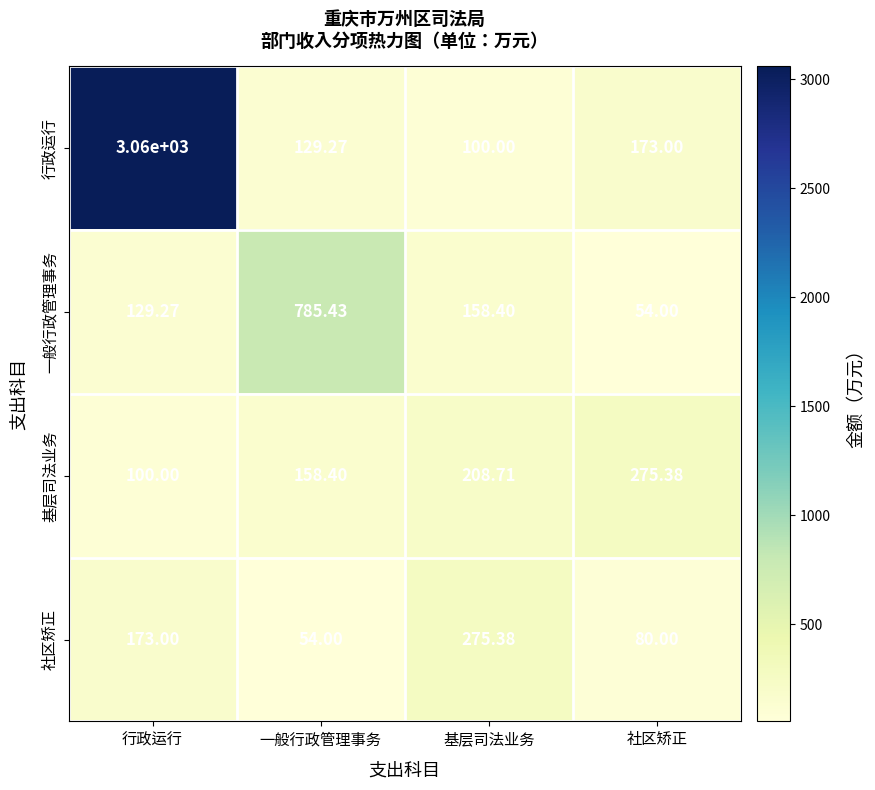

At which label is 基层司法业务 closest to 187?

基层司法业务